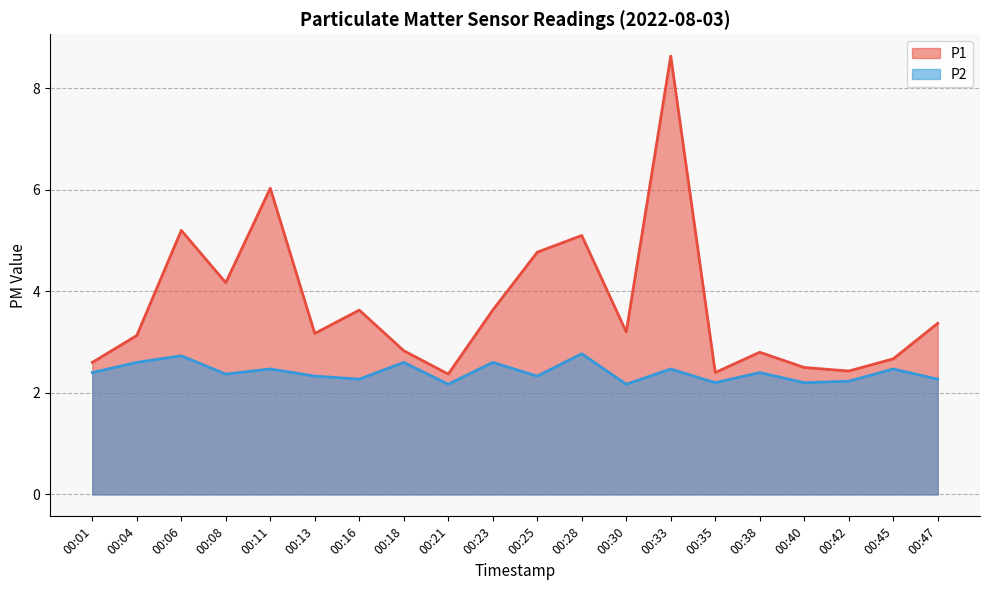

Which series has the largest total across all categories?

P1